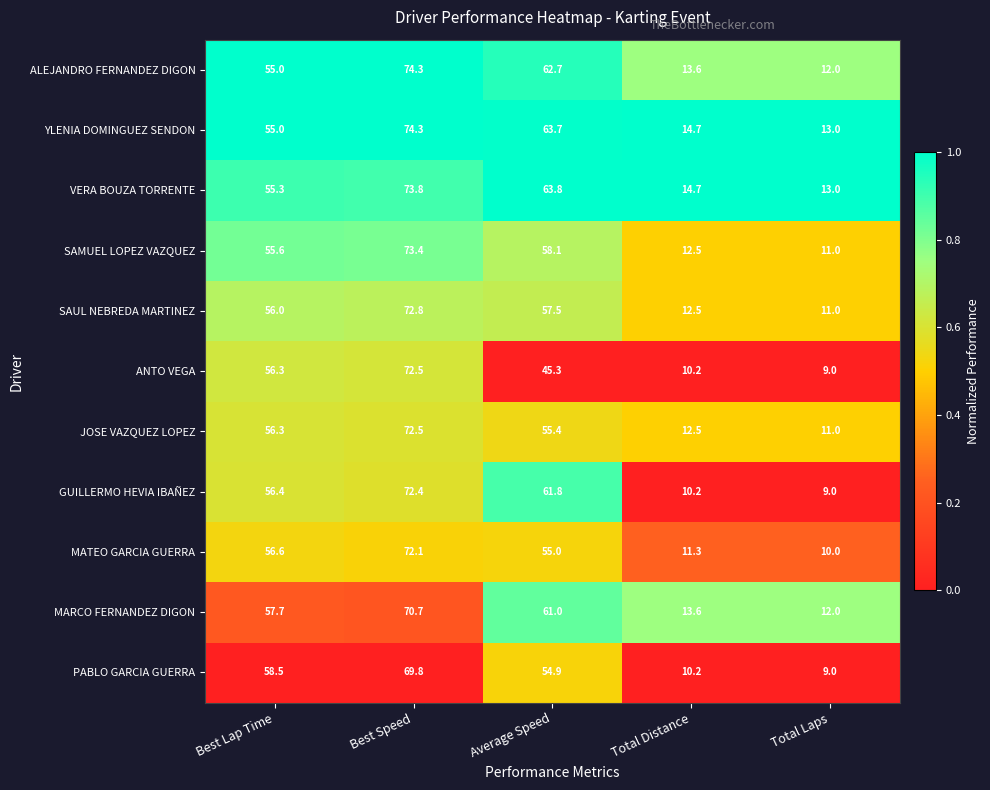

At which category is the sum across all series the highest?

Best Speed